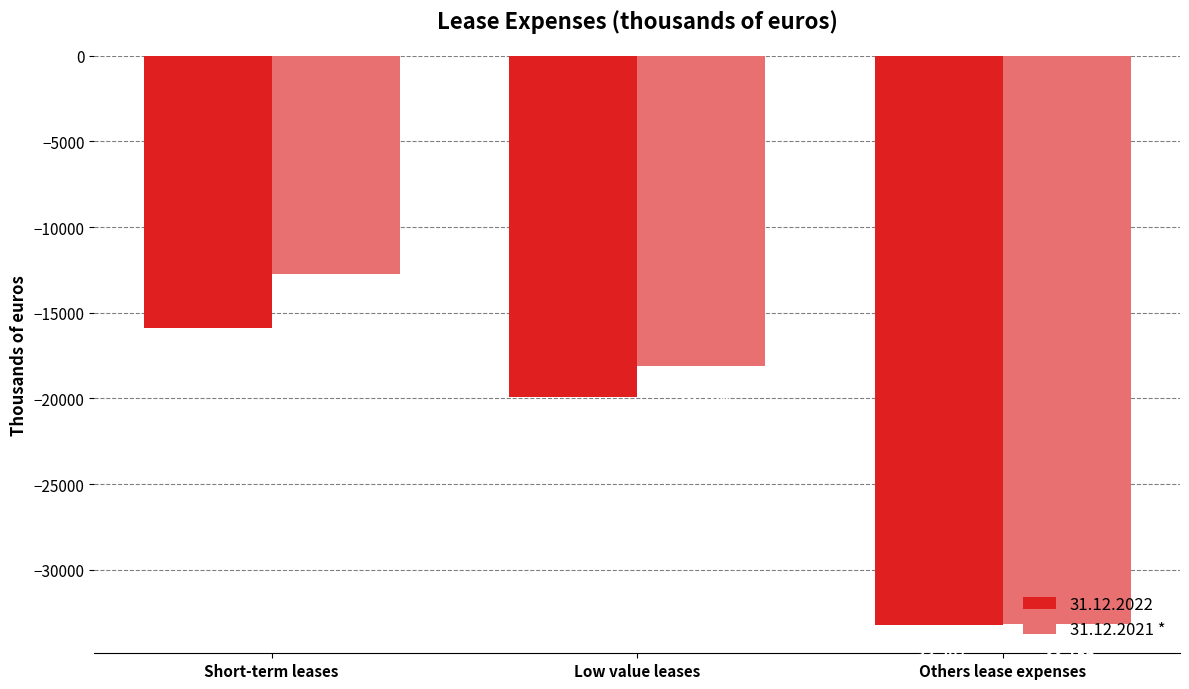

Reading right to left, extract all data points from this chart.

31.12.2022: -33207	-19923	-15904
31.12.2021 *: -33156	-18108	-12715